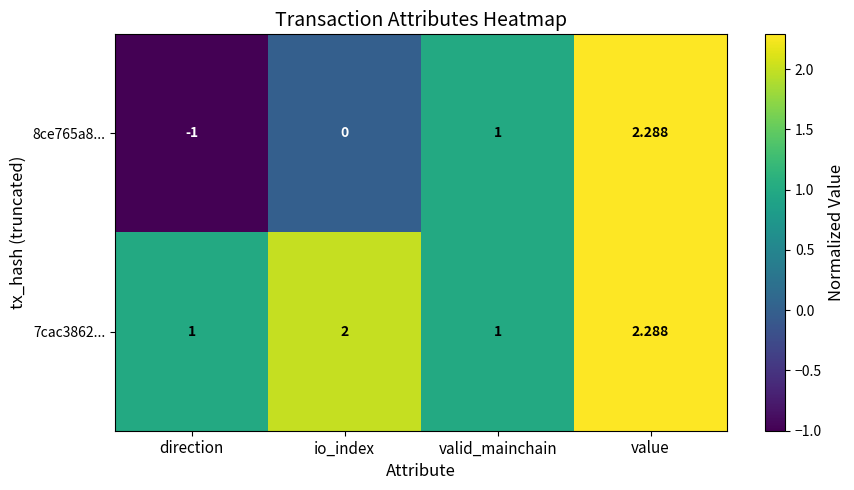

How many negative values does the 8ce765a8... series have?

1